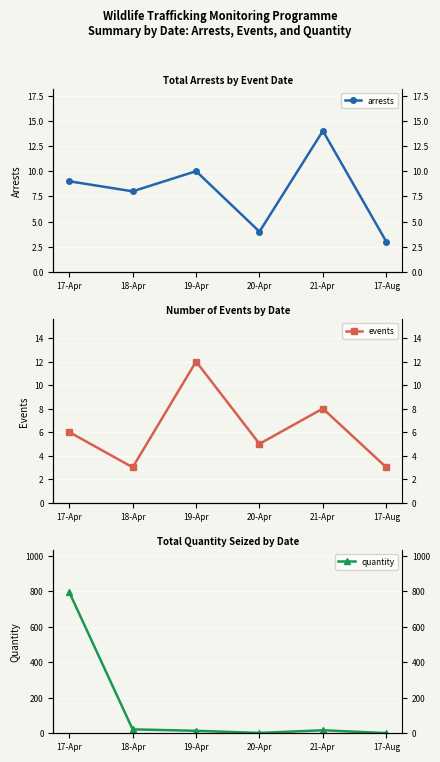

Rank the categories by events value from highest to lowest.

19-Apr, 21-Apr, 17-Apr, 20-Apr, 18-Apr, 17-Aug